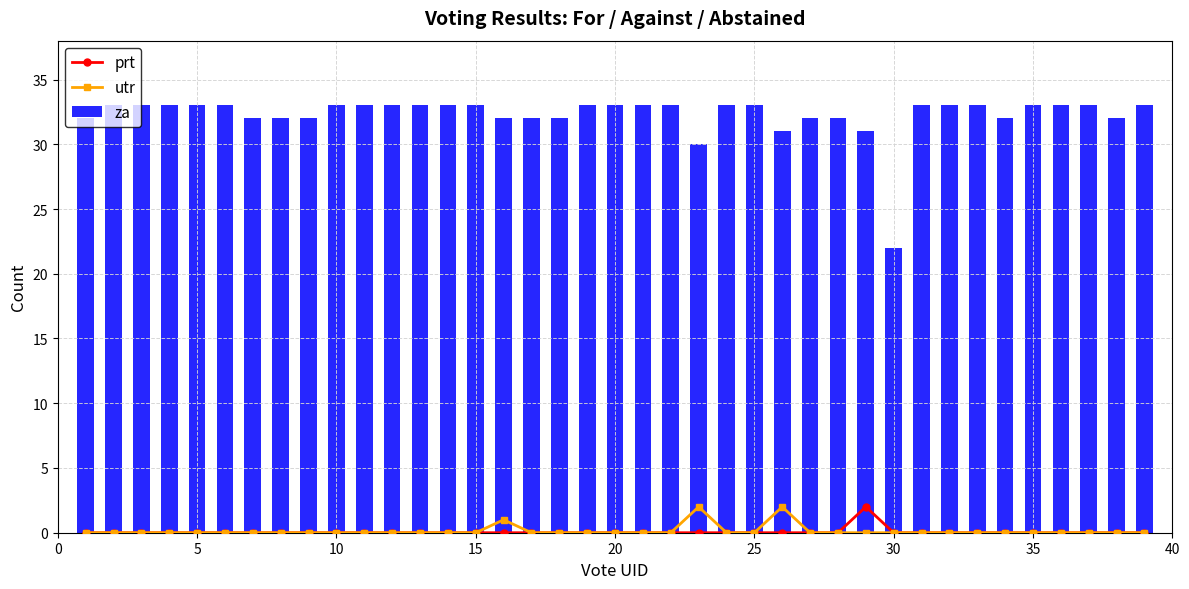

Which series has the widest spread of values?

za